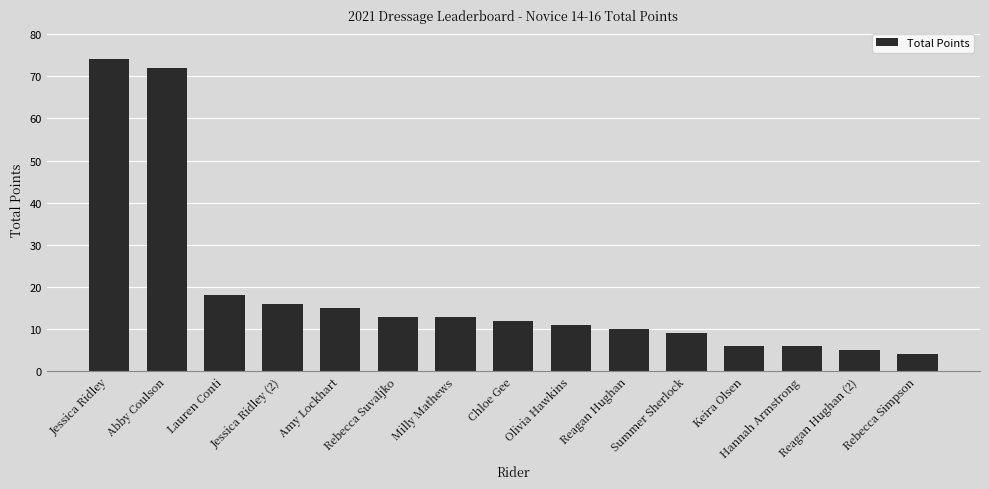

Where is the data nearest to the value 39?

Lauren Conti